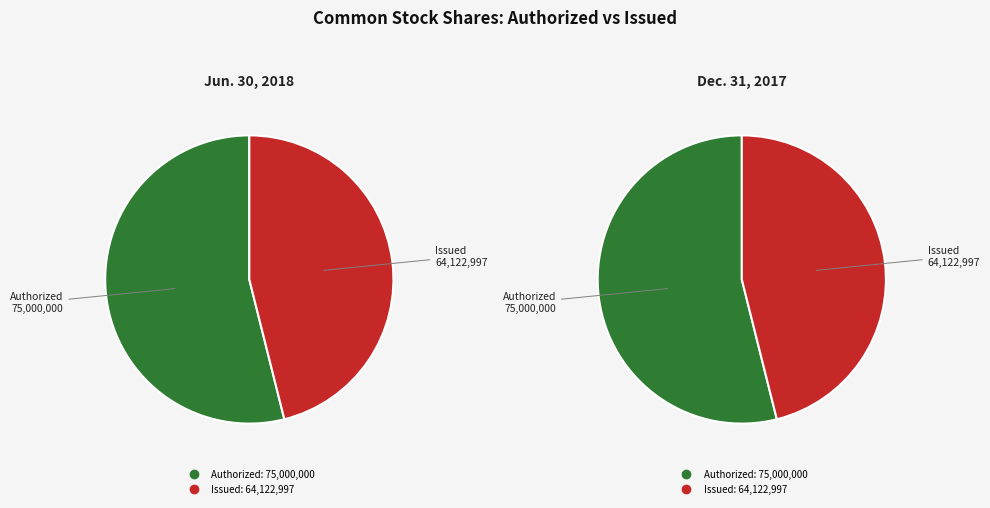

What is the total percentage of Common stock, shares authorized and Common stock shares issued?

100.0%